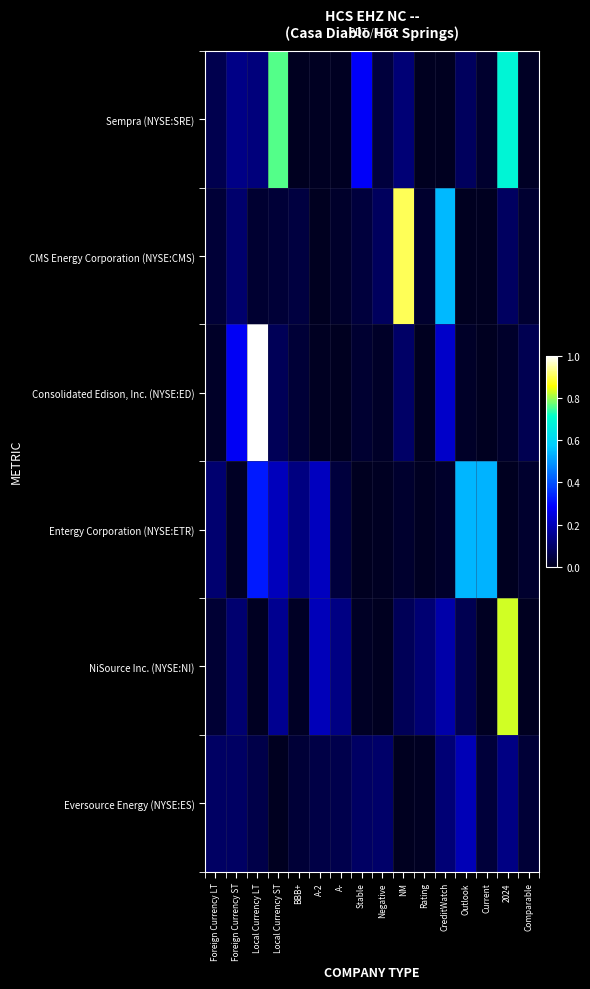

Reading left to right, extract all data points from this chart.

Sempra (NYSE:SRE): Foreign Currency LT=0.1	Foreign Currency ST=0.1	Local Currency LT=0.1	Local Currency ST=0.8	BBB+=0.0	A-2=0.0	A-=0.0	Stable=0.3	Negative=0.0	NM=0.1	Rating=0.0	CreditWatch=0.0	Outlook=0.1	Current=0.0	2024=0.7	Comparable=0.0
CMS Energy Corporation (NYSE:CMS): Foreign Currency LT=0.0	Foreign Currency ST=0.1	Local Currency LT=0.0	Local Currency ST=0.0	BBB+=0.0	A-2=0.0	A-=0.0	Stable=0.0	Negative=0.1	NM=0.9	Rating=0.0	CreditWatch=0.5	Outlook=0.0	Current=0.0	2024=0.1	Comparable=0.0
Consolidated Edison, Inc. (NYSE:ED): Foreign Currency LT=0.0	Foreign Currency ST=0.3	Local Currency LT=1.0	Local Currency ST=0.1	BBB+=0.0	A-2=0.0	A-=0.0	Stable=0.0	Negative=0.0	NM=0.1	Rating=0.0	CreditWatch=0.2	Outlook=0.0	Current=0.0	2024=0.0	Comparable=0.1
Entergy Corporation (NYSE:ETR): Foreign Currency LT=0.1	Foreign Currency ST=0.0	Local Currency LT=0.3	Local Currency ST=0.2	BBB+=0.1	A-2=0.2	A-=0.0	Stable=0.0	Negative=0.0	NM=0.0	Rating=0.0	CreditWatch=0.0	Outlook=0.5	Current=0.5	2024=0.0	Comparable=0.0
NiSource Inc. (NYSE:NI): Foreign Currency LT=0.0	Foreign Currency ST=0.1	Local Currency LT=0.0	Local Currency ST=0.1	BBB+=0.0	A-2=0.2	A-=0.1	Stable=0.0	Negative=0.0	NM=0.1	Rating=0.1	CreditWatch=0.2	Outlook=0.1	Current=0.0	2024=0.8	Comparable=0.0
Eversource Energy (NYSE:ES): Foreign Currency LT=0.1	Foreign Currency ST=0.1	Local Currency LT=0.1	Local Currency ST=0.0	BBB+=0.0	A-2=0.1	A-=0.1	Stable=0.1	Negative=0.1	NM=0.0	Rating=0.0	CreditWatch=0.1	Outlook=0.2	Current=0.0	2024=0.1	Comparable=0.0